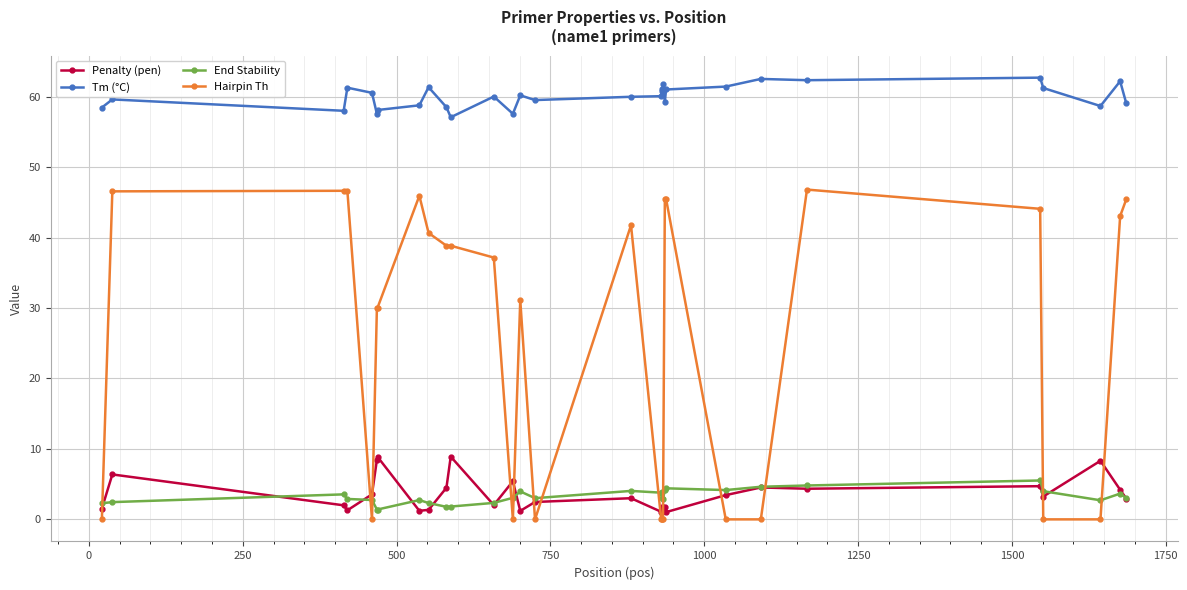

How many lines are shown in the chart?

4